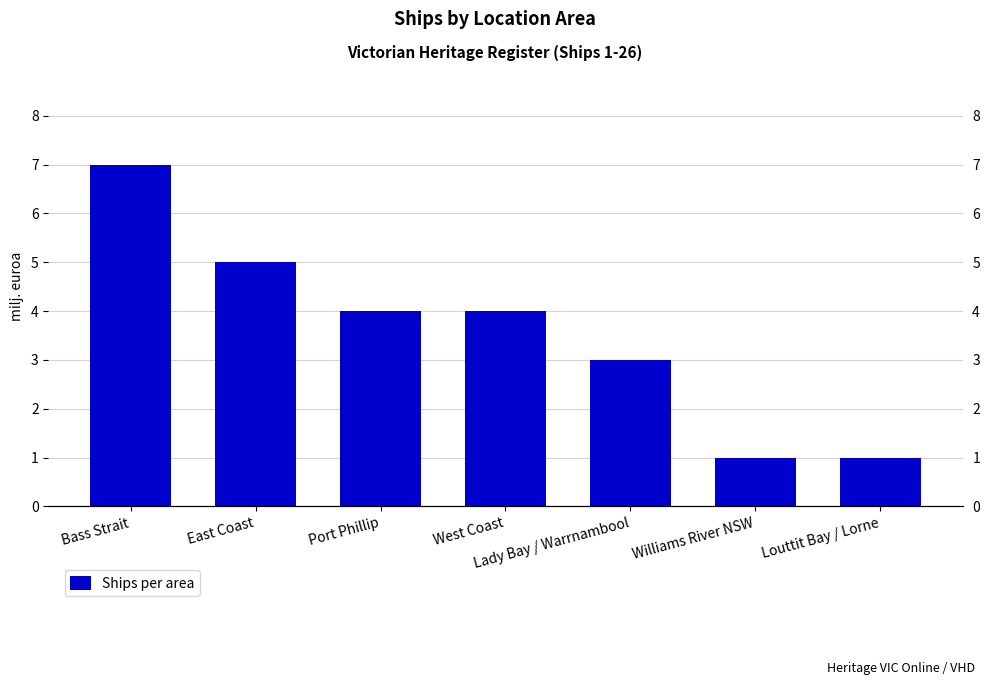

Where does the data first go above 4?

Bass Strait